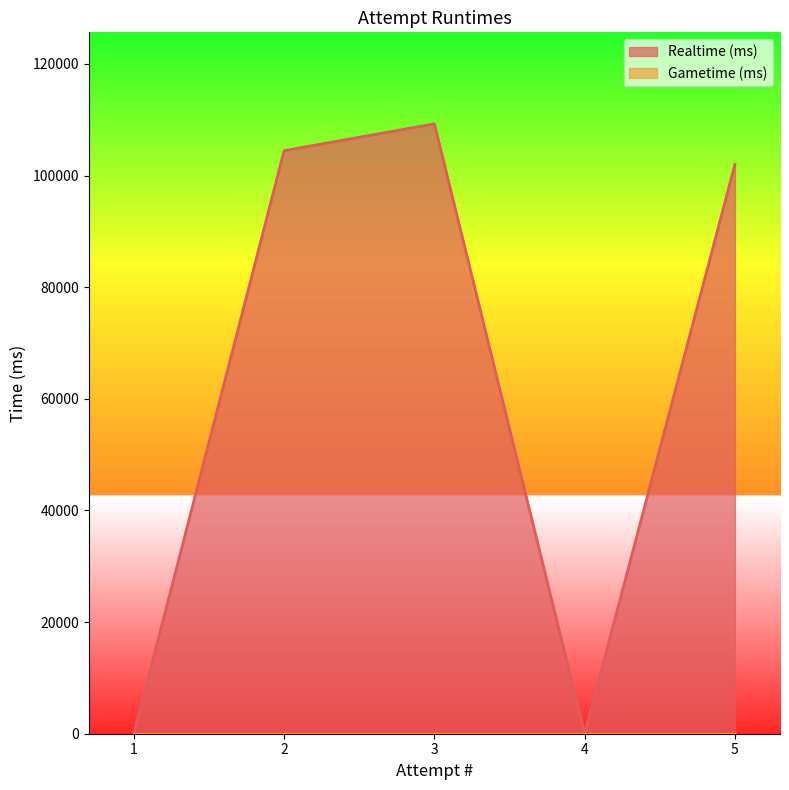

Reading left to right, transcribe all the data shown in this chart.

Realtime (ms): 5=101989	4=0	3=109259	2=104452	1=0
Gametime (ms): 5=0	4=0	3=0	2=0	1=0